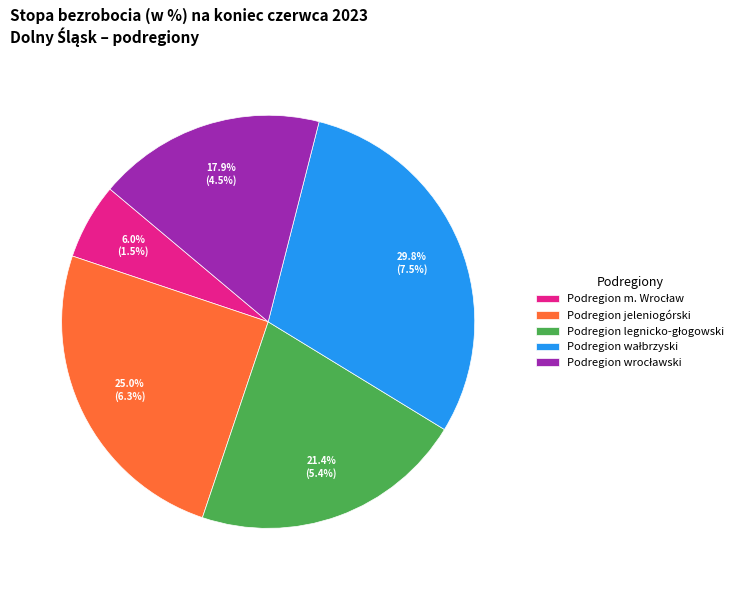

Does Podregion jeleniogórski represent more than half of the total?

No